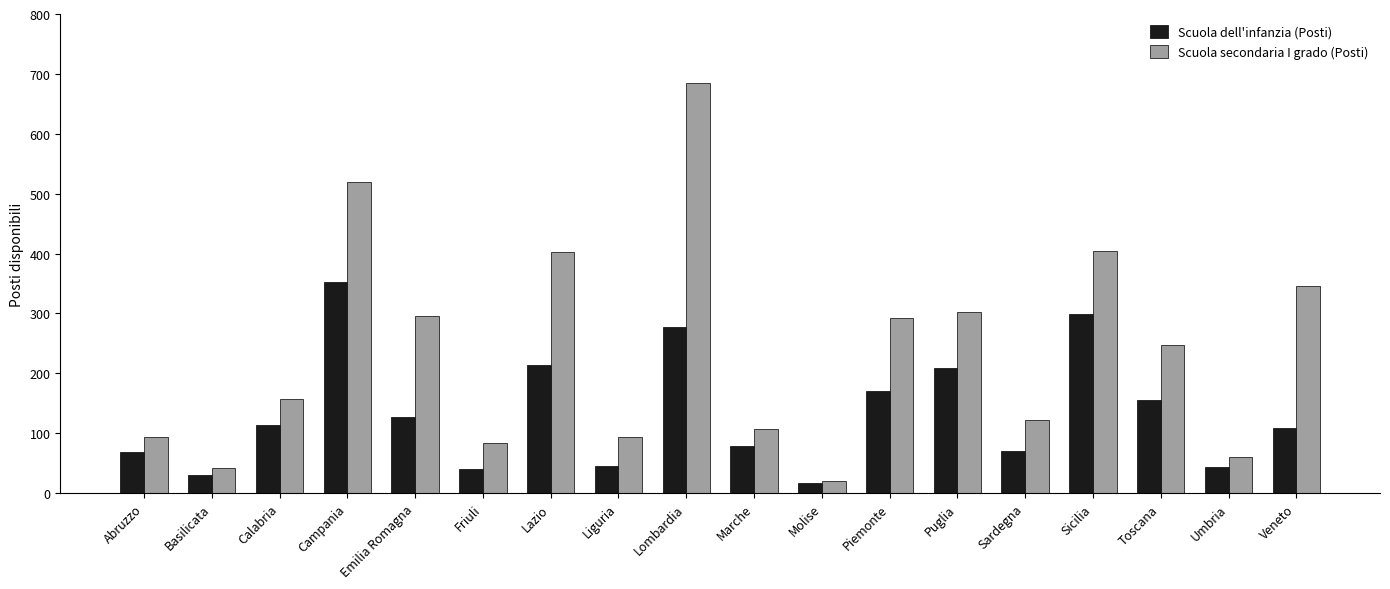

How many bars are there in total?

36